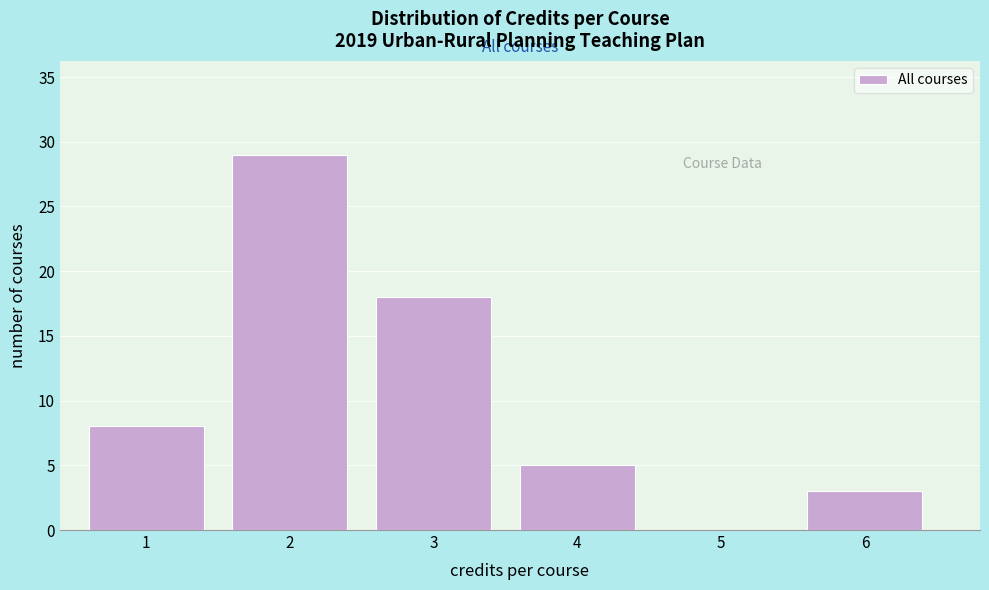

Reading left to right, list every bar in this chart as the range it spans on the x-axis followed by its height. The values are not printed on the chart, so give them approximately, as read against the axis.

0.5 to 1.5: 8
1.5 to 2.5: 29
2.5 to 3.5: 18
3.5 to 4.5: 5
4.5 to 5.5: 0
5.5 to 6.5: 3